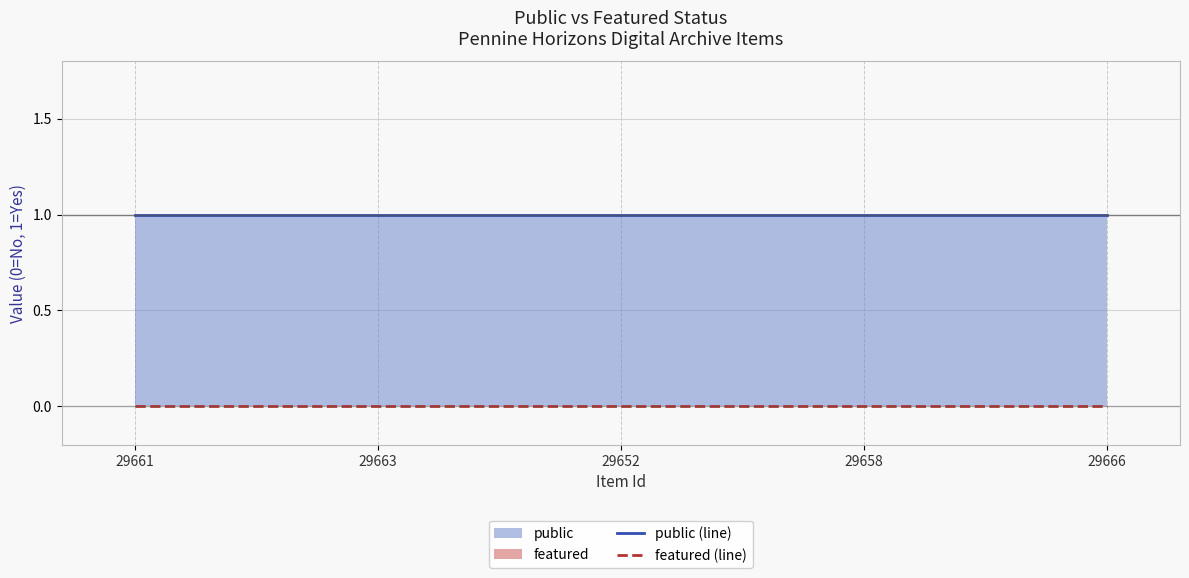

Between 29666 and 29658, which is larger?

29666